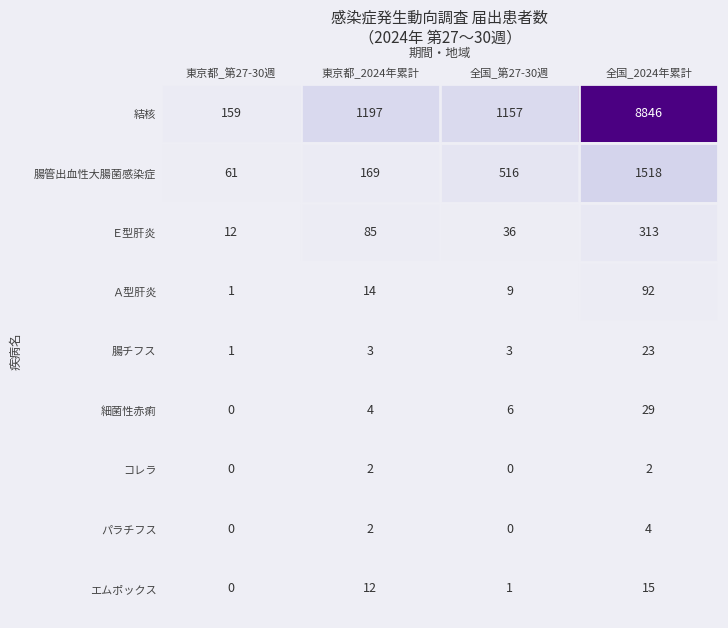

What is the difference between the highest and lowest values at 全国_2024年累計?

8844